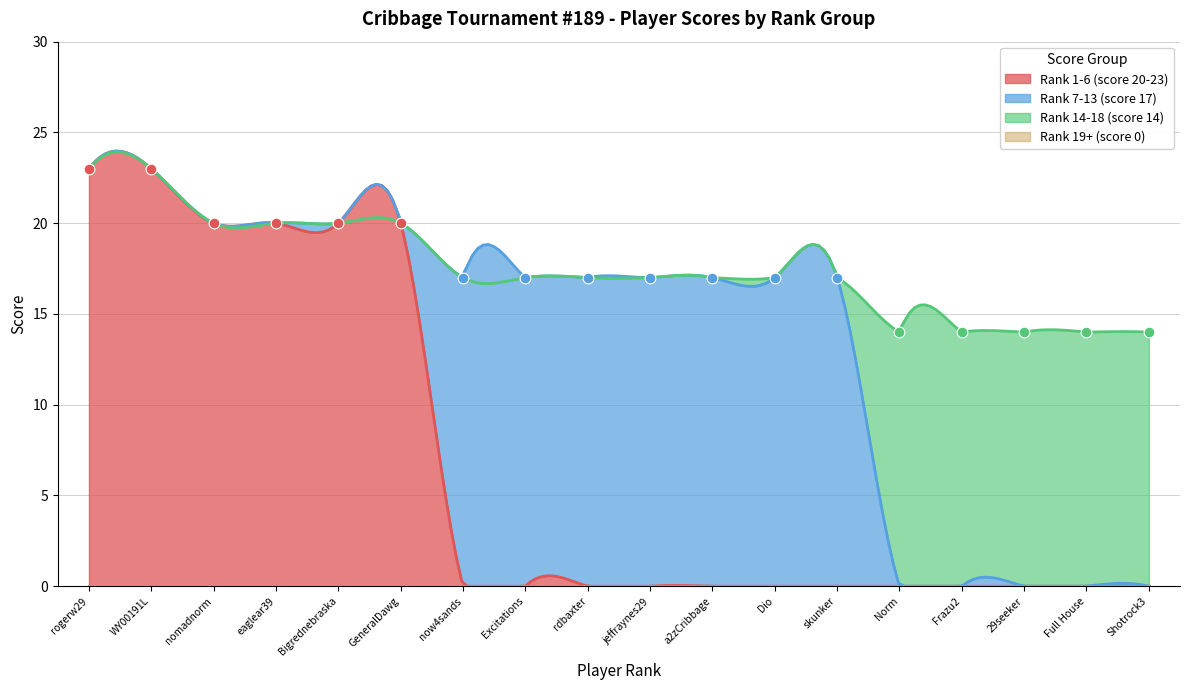

Is the value of Rank 7-13 (score 17) at skunker greater than the value of Rank 14-18 (score 14) at Frazu2?

Yes